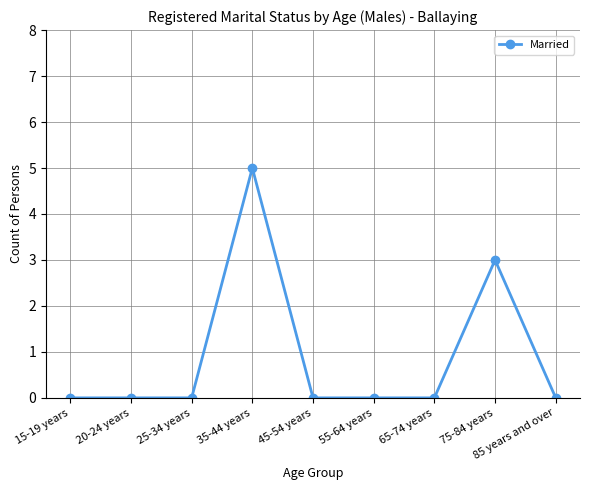

The value at 85 years and over is 0. True or false?

True